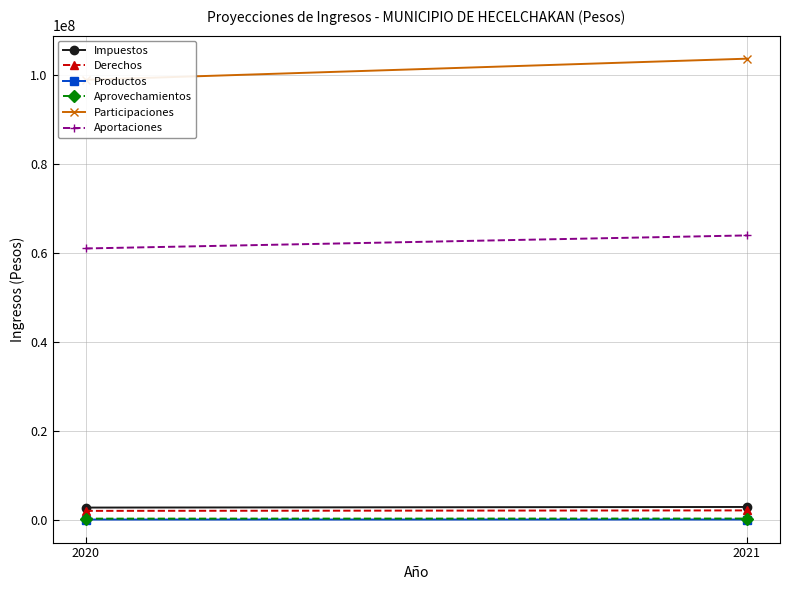

Rank the categories by Derechos value from lowest to highest.

2020, 2021